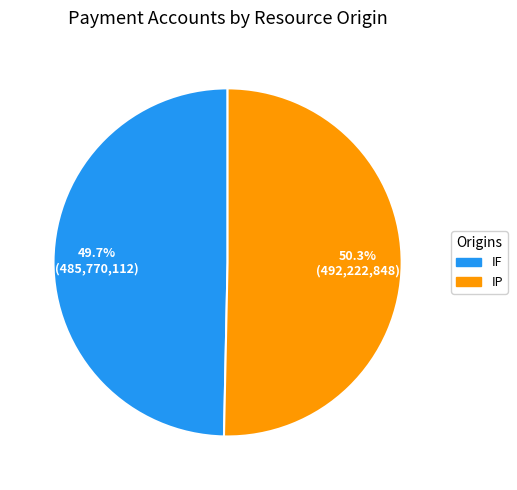

Is IP the majority of the pie?

Yes